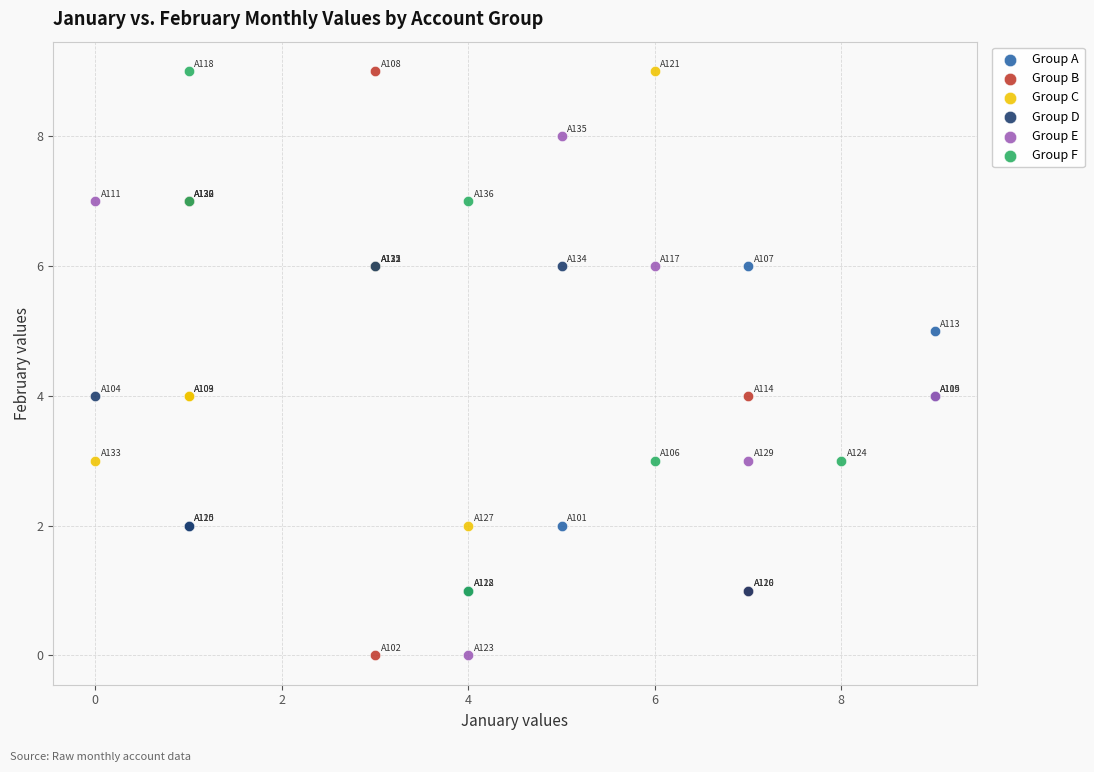

Which series has the largest Y range (max minus min)?

Group B